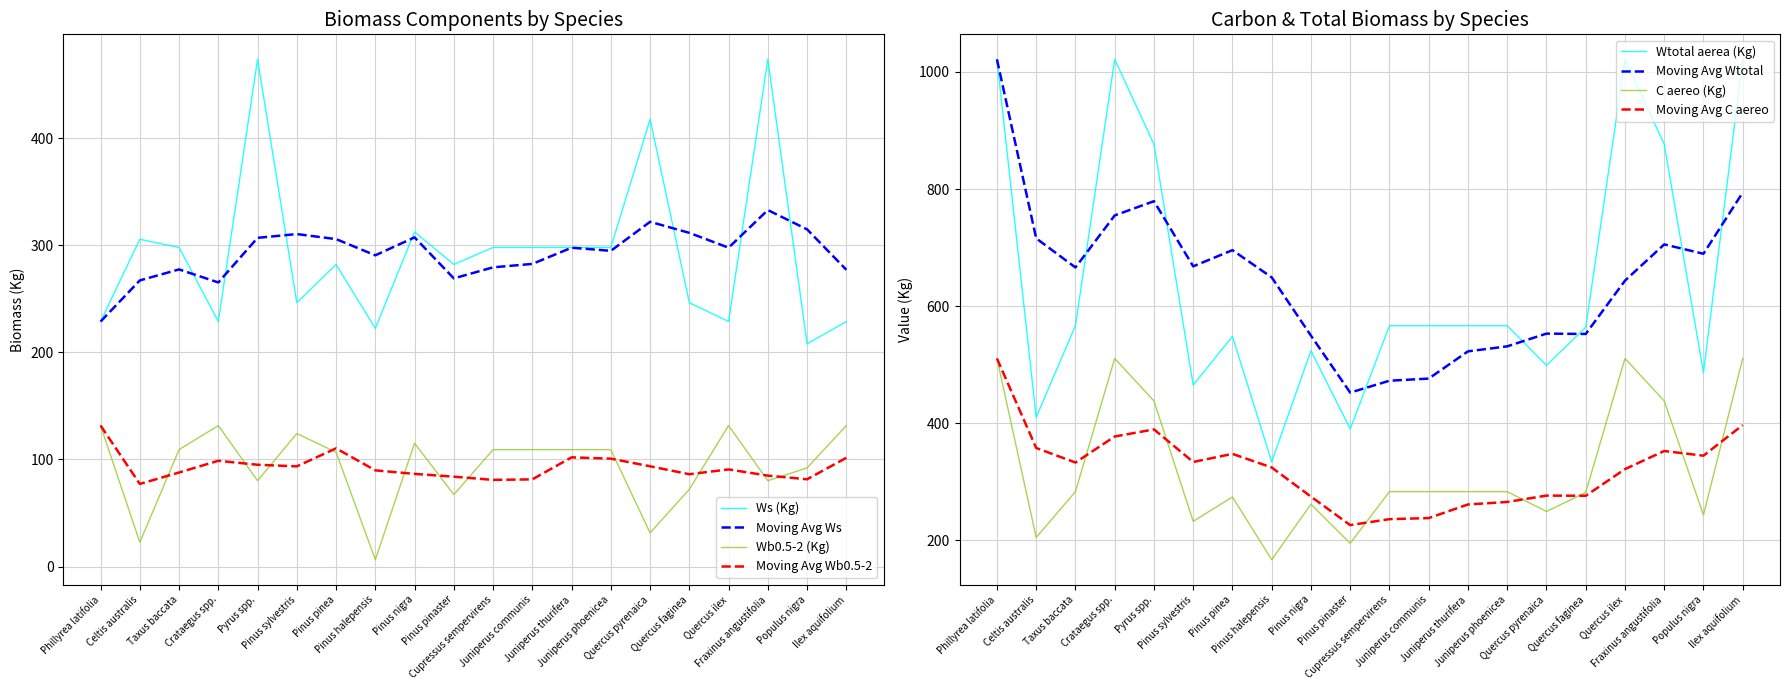

How many interior local peaks does the Wb0.5-2 (Kg) series have?

4